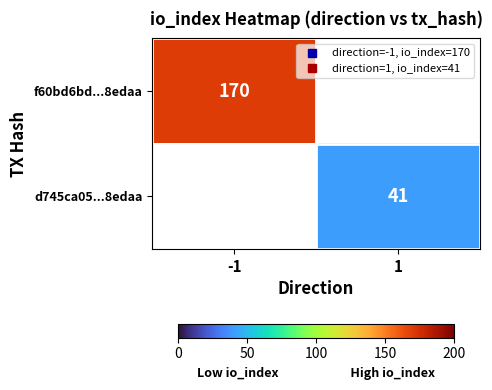

Count the number of categories in the chart.

2